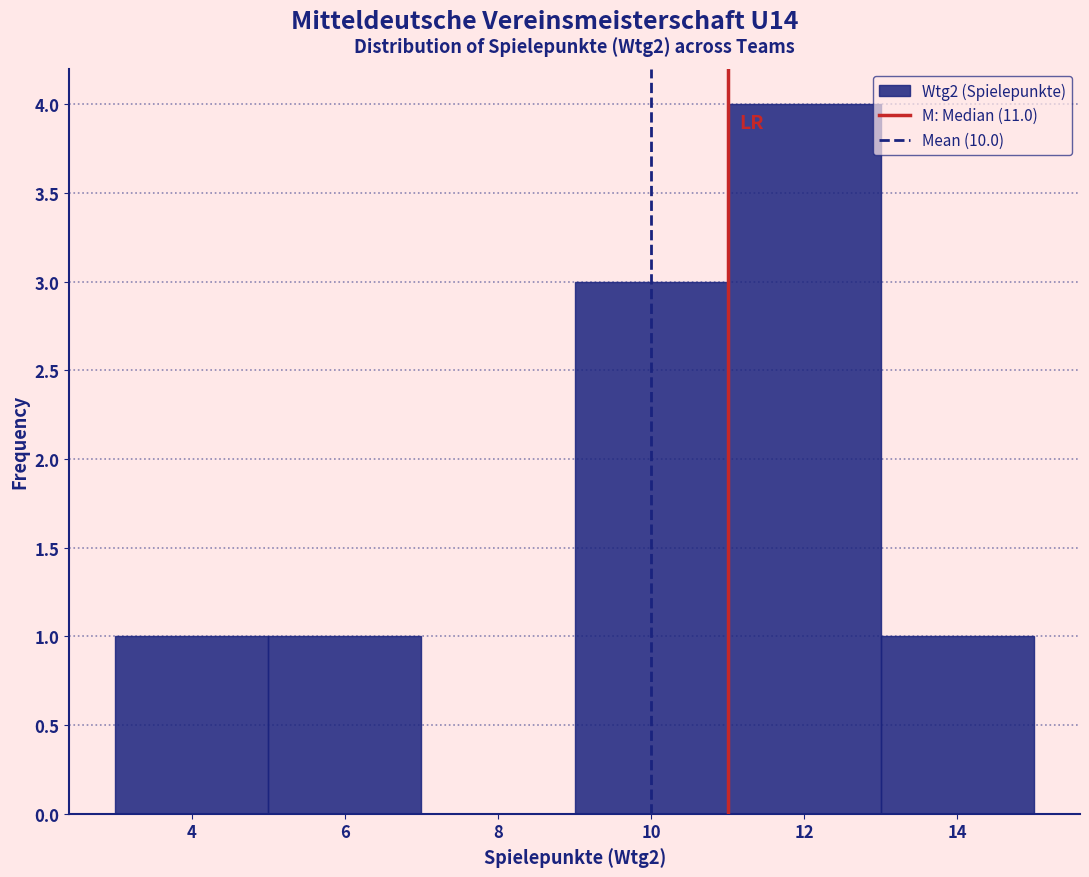

How tall is the bar that spans 13 to 15 on the x-axis? The values are not printed on the chart, so give them approximately, as read against the axis.

1